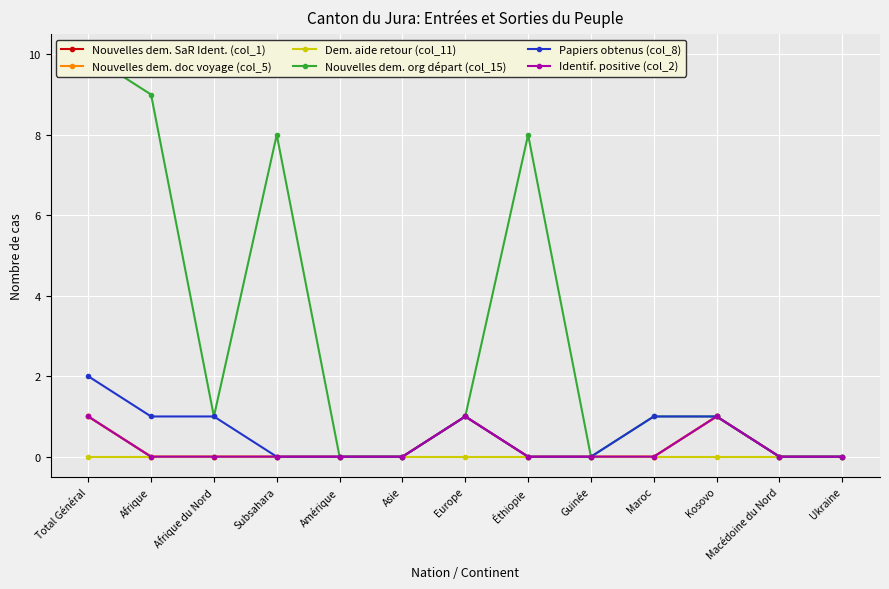

Which has a higher value, Macédoine du Nord or Asie?

Macédoine du Nord